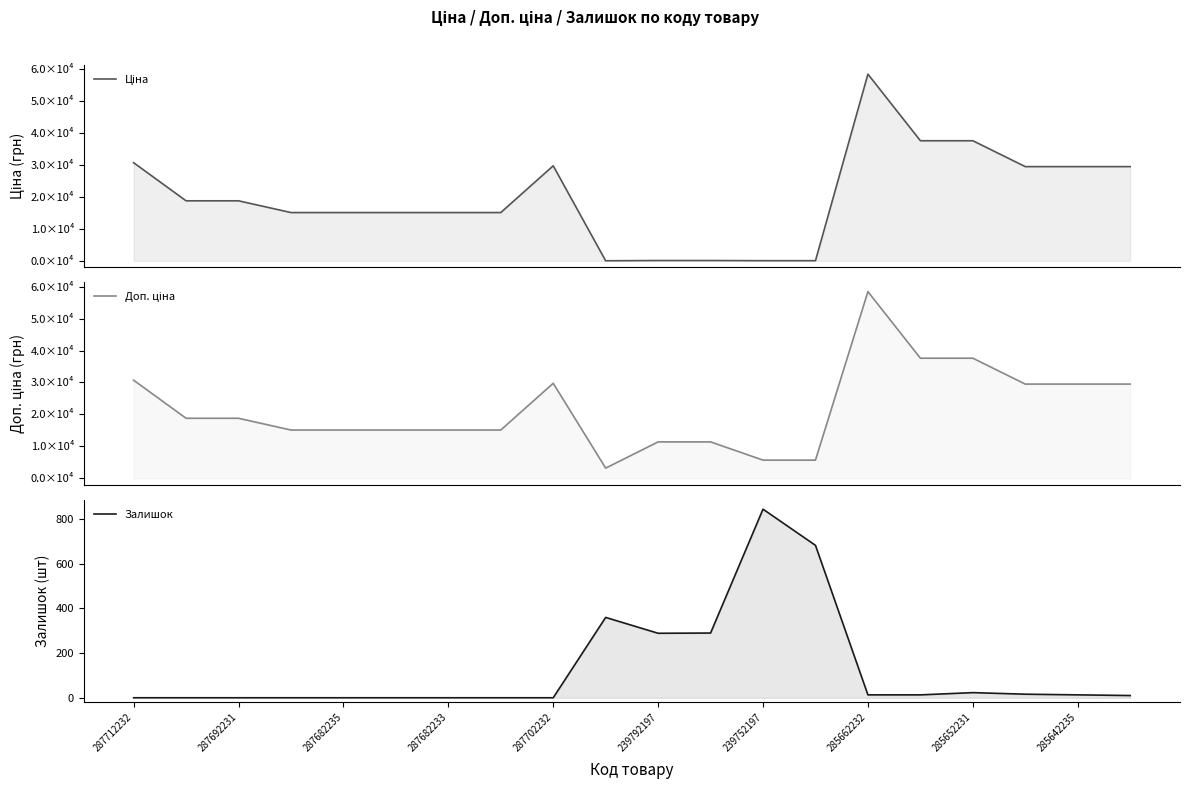

True or false: Доп. ціна and Залишок cross at least once.

False